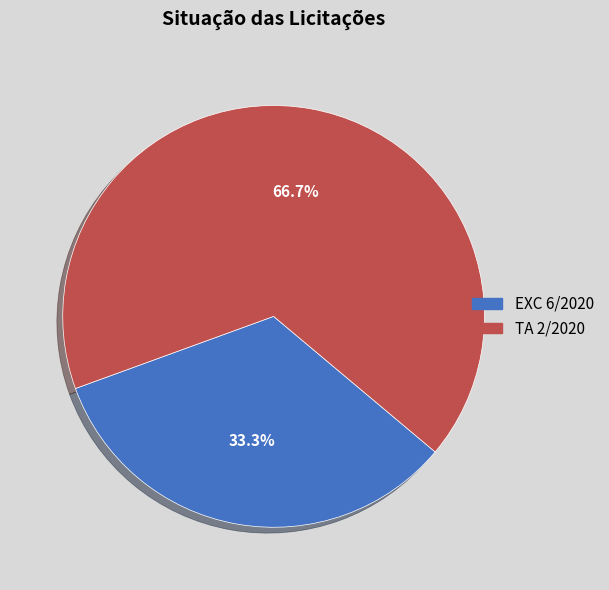

What is the ratio of the value at EXC 6/2020 to the value at TA 2/2020?

0.5